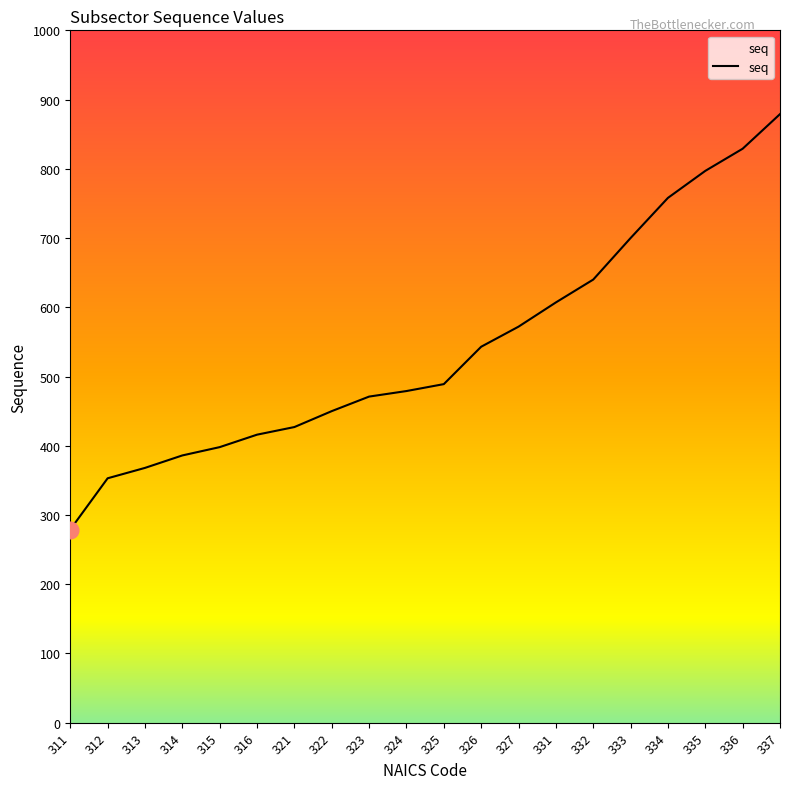

Reading left to right, list all the values displayed in this chart.

311=279	312=353	313=368	314=386	315=398	316=416	321=427	322=450	323=471	324=479	325=489	326=543	327=572	331=607	332=640	333=700	334=758	335=797	336=829	337=879